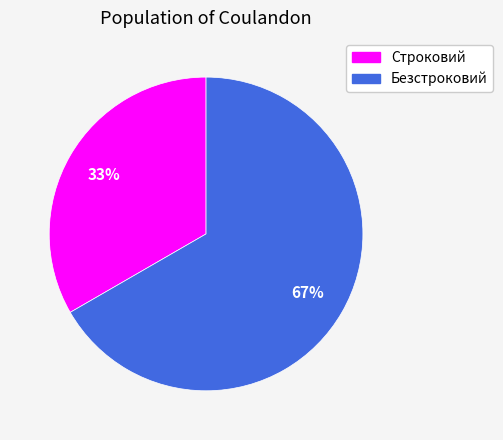

To the nearest percent, what is the average slice percentage?

50%